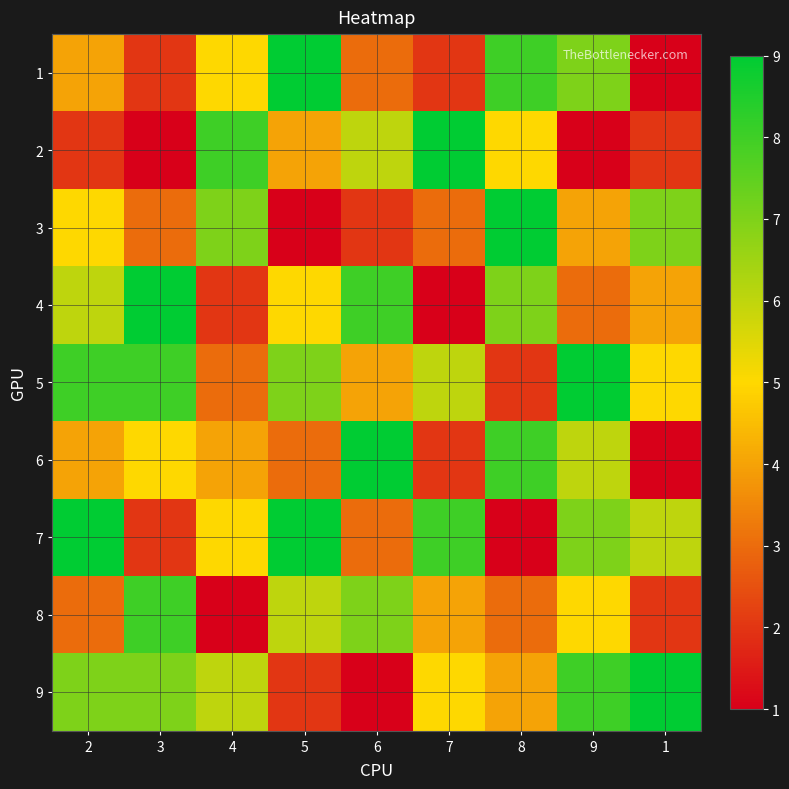

What is the greatest value displayed?

9